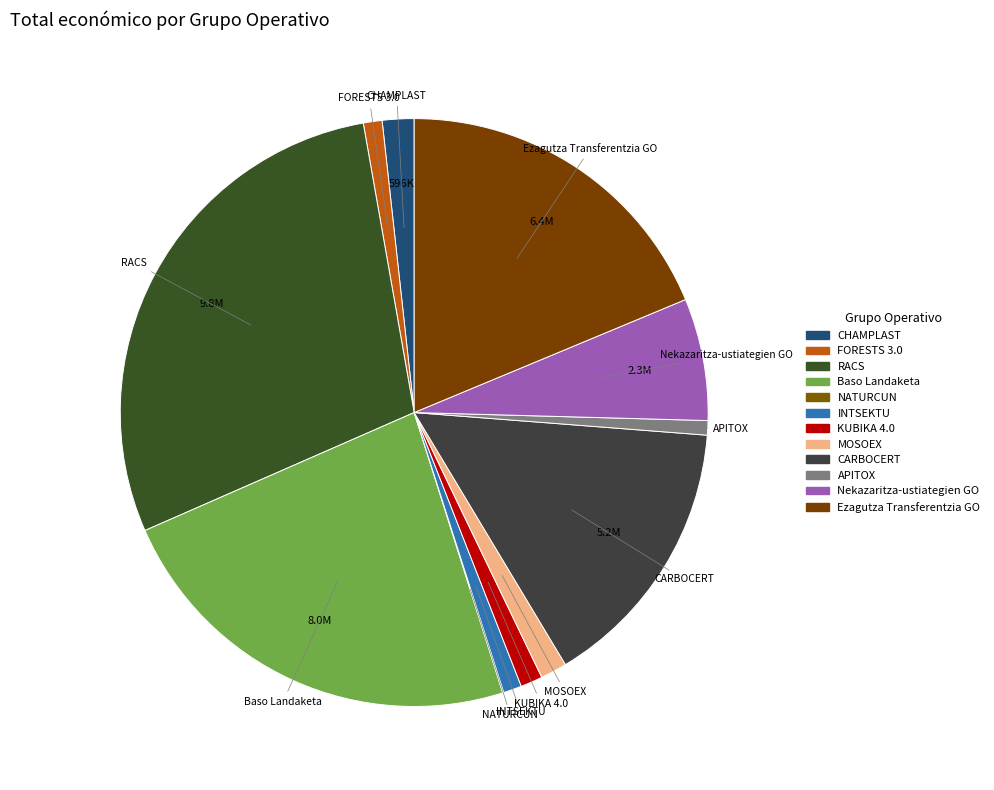

Do CARBOCERT and KUBIKA 4.0 together represent more than half of the pie?

No